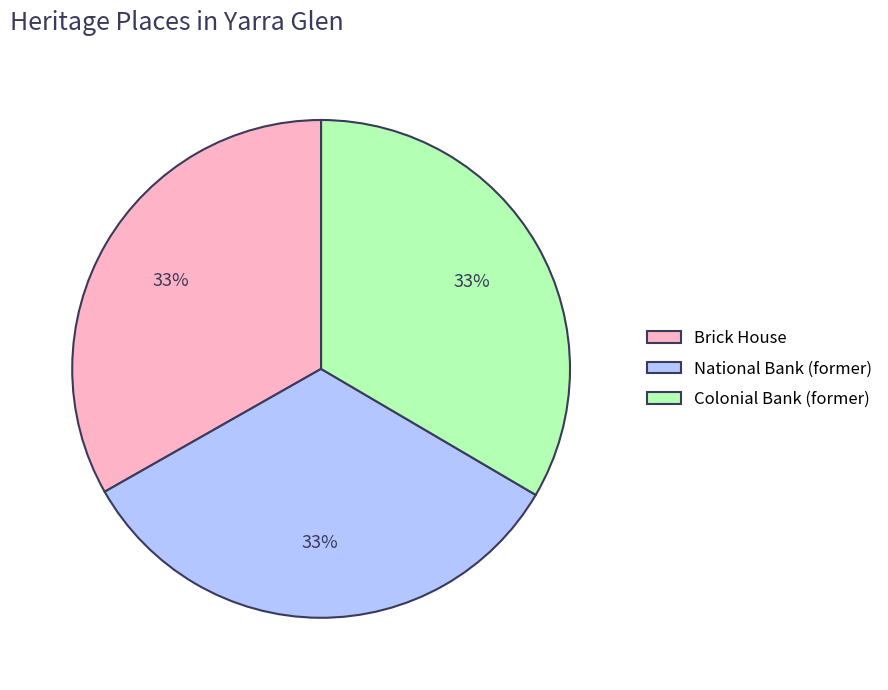

Is it true that National Bank (former) is 33% of the pie?

True